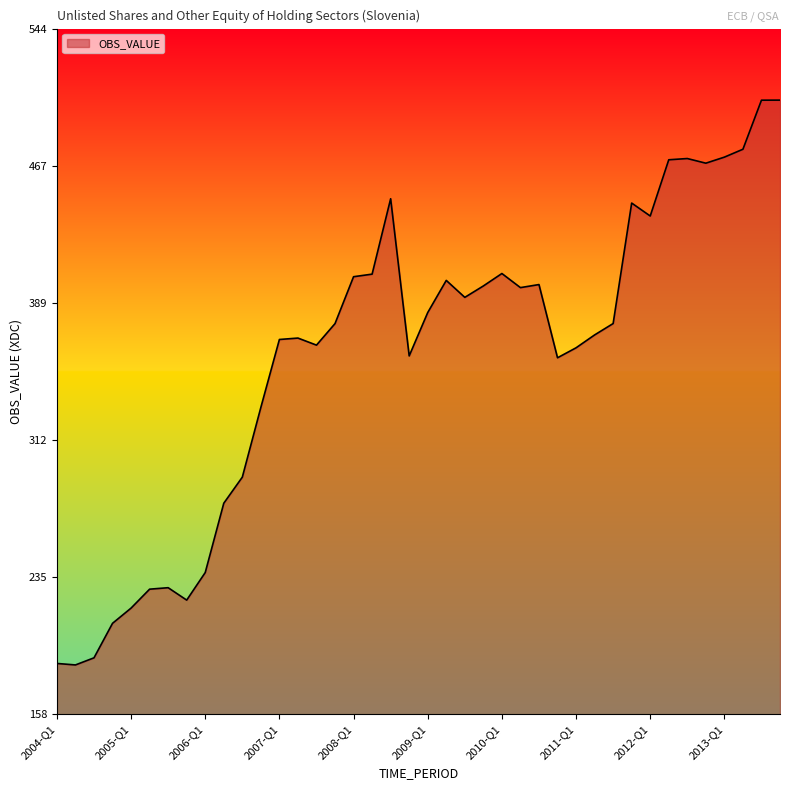

How many values exceed 377?

21